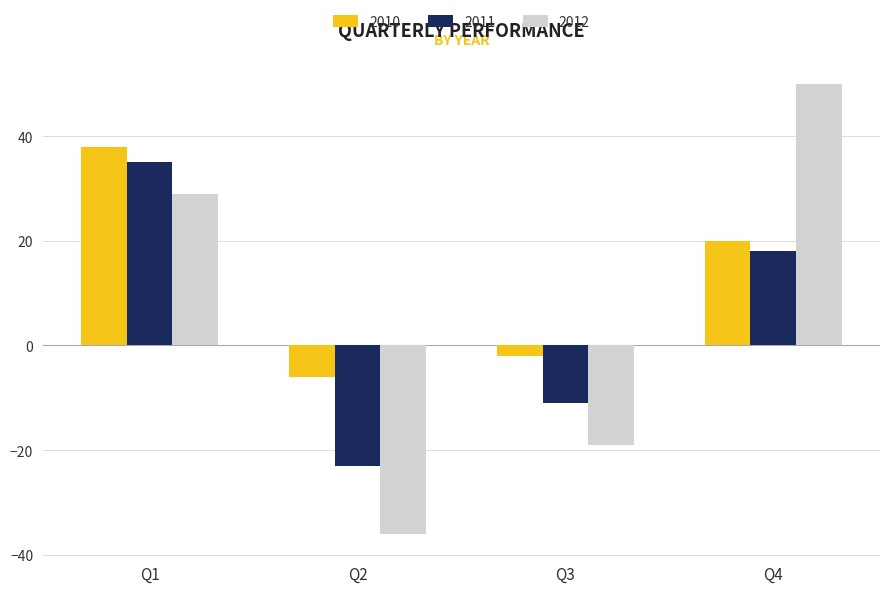

Which series changed the most between Q1 and Q2?

2012